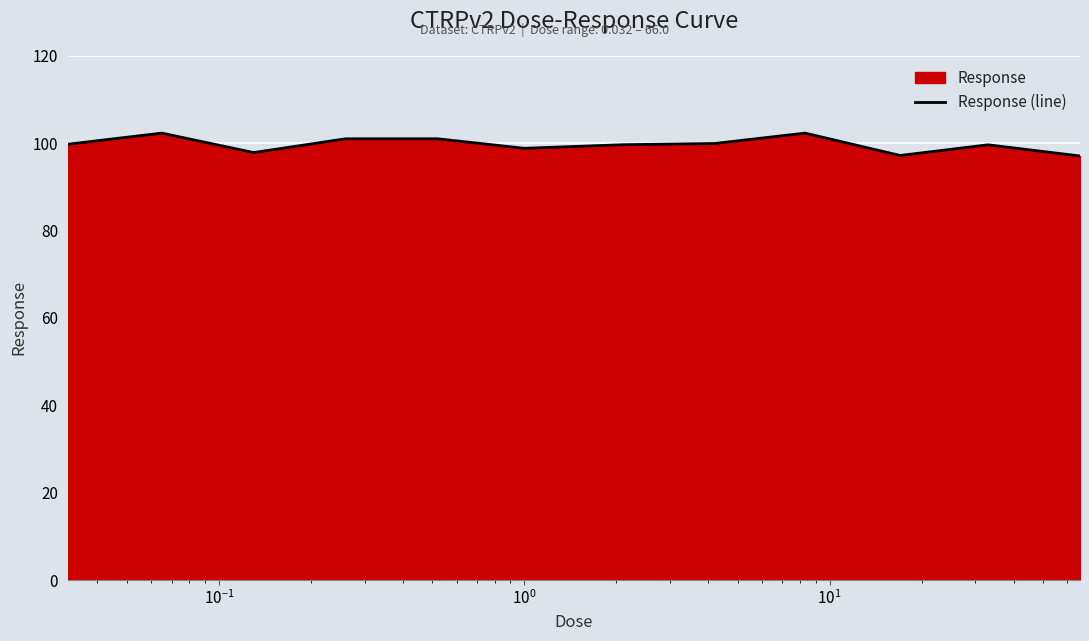

What is the minimum value shown in the chart?

97.1